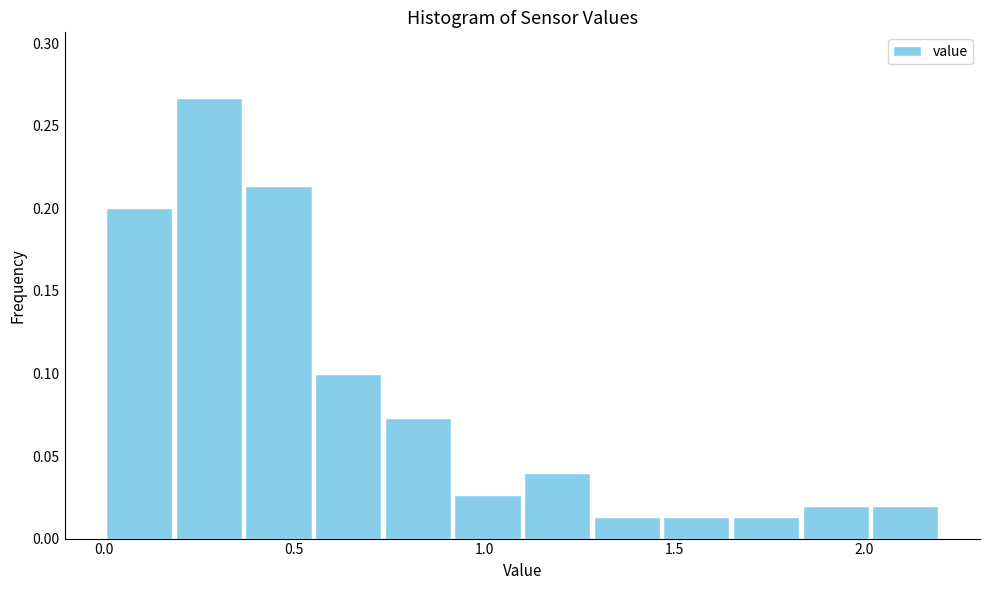

Read against the x-axis, roughly where is the centre of the tallest bar?

0.30